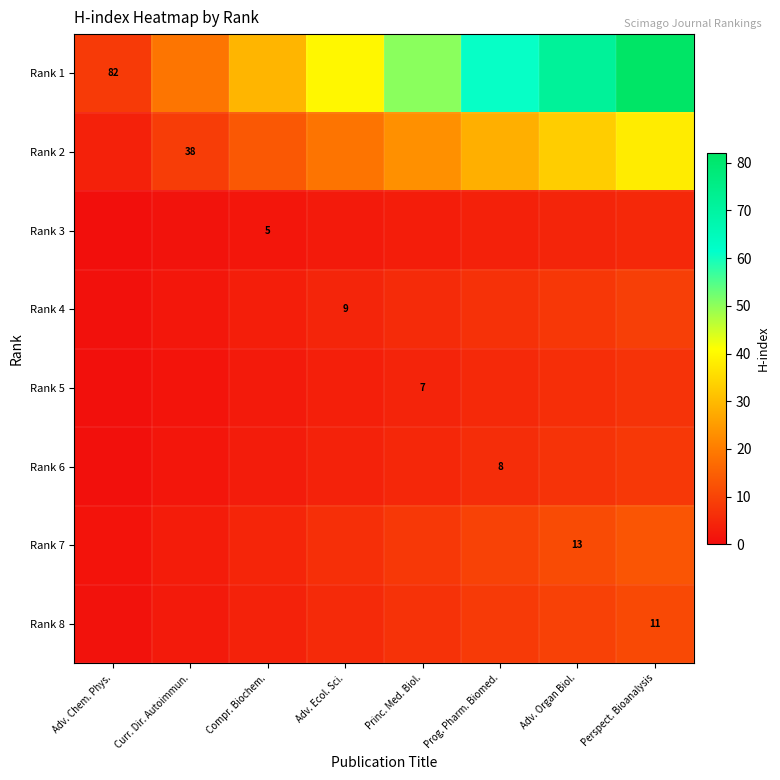

What is the difference between the maximum and minimum values in the Rank 7 series?

11.7